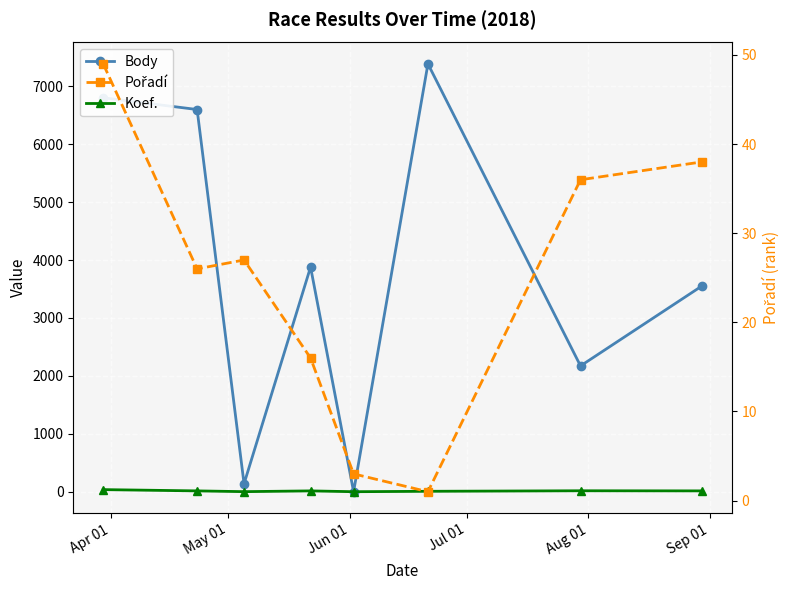

True or false: Pořadí has more than 1 interior local peaks.

False